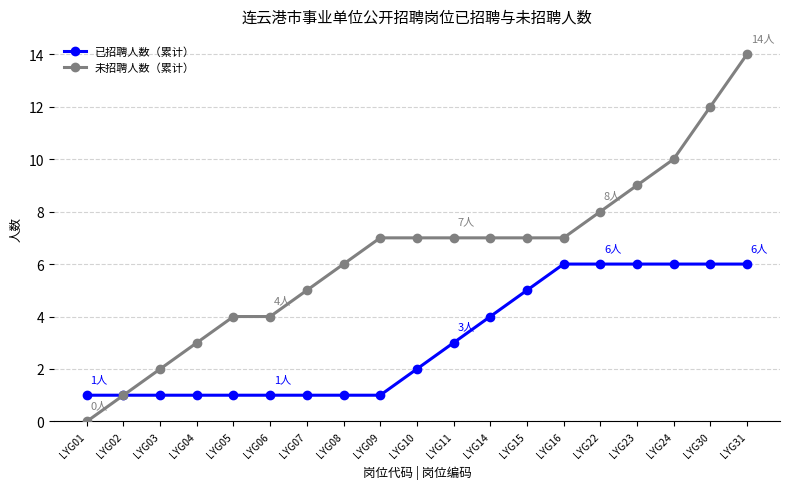

What is the difference between the maximum and minimum values in the 未招聘人数（累计） series?

14